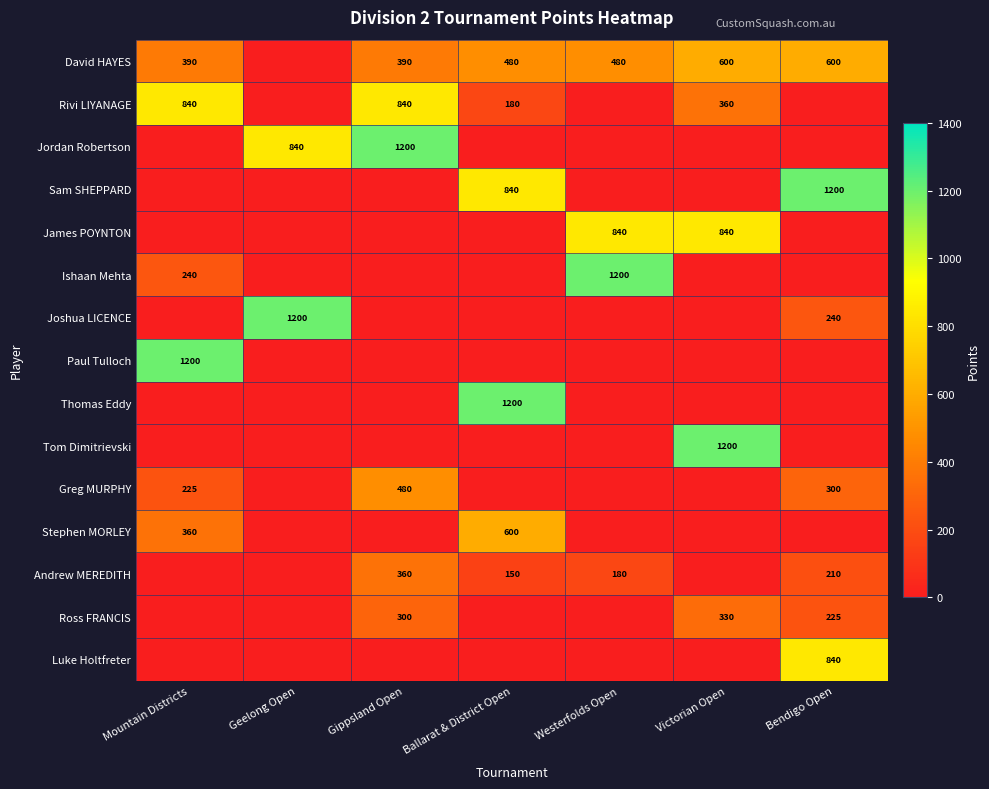

The Paul Tulloch series shows 1200 at Mountain Districts. True or false?

True